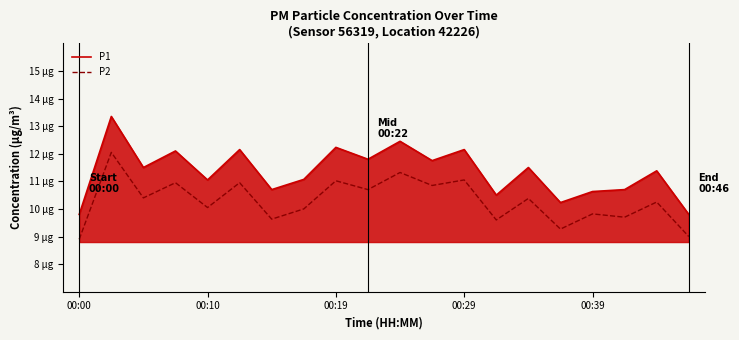

What is the value of the P2 point at the 17th from the left?

9.8